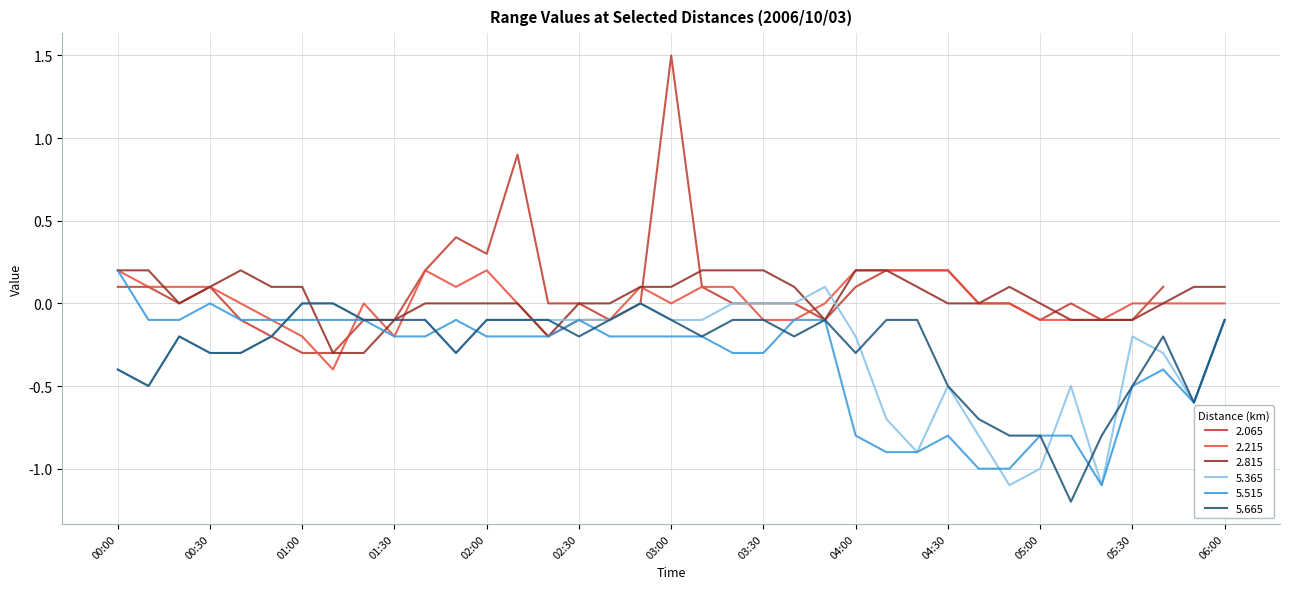

How many interior local valleys does the 2.815 series have?

3